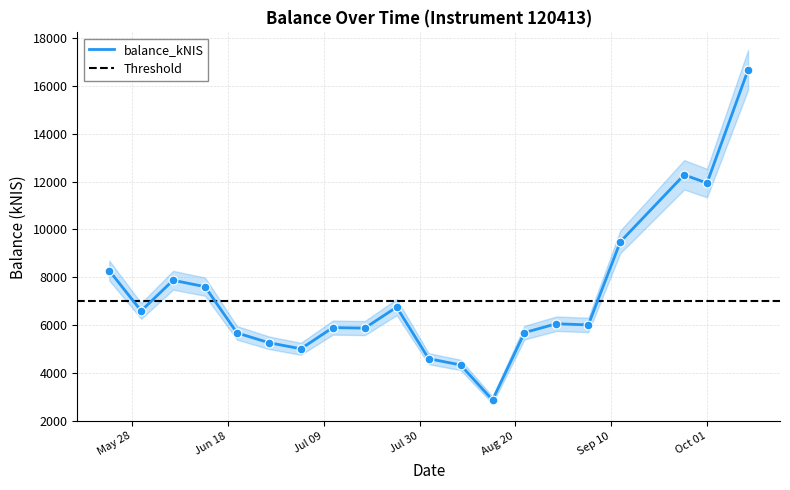

What is the change in value from 2024-05-30 to 2024-10-10?

+10072.2